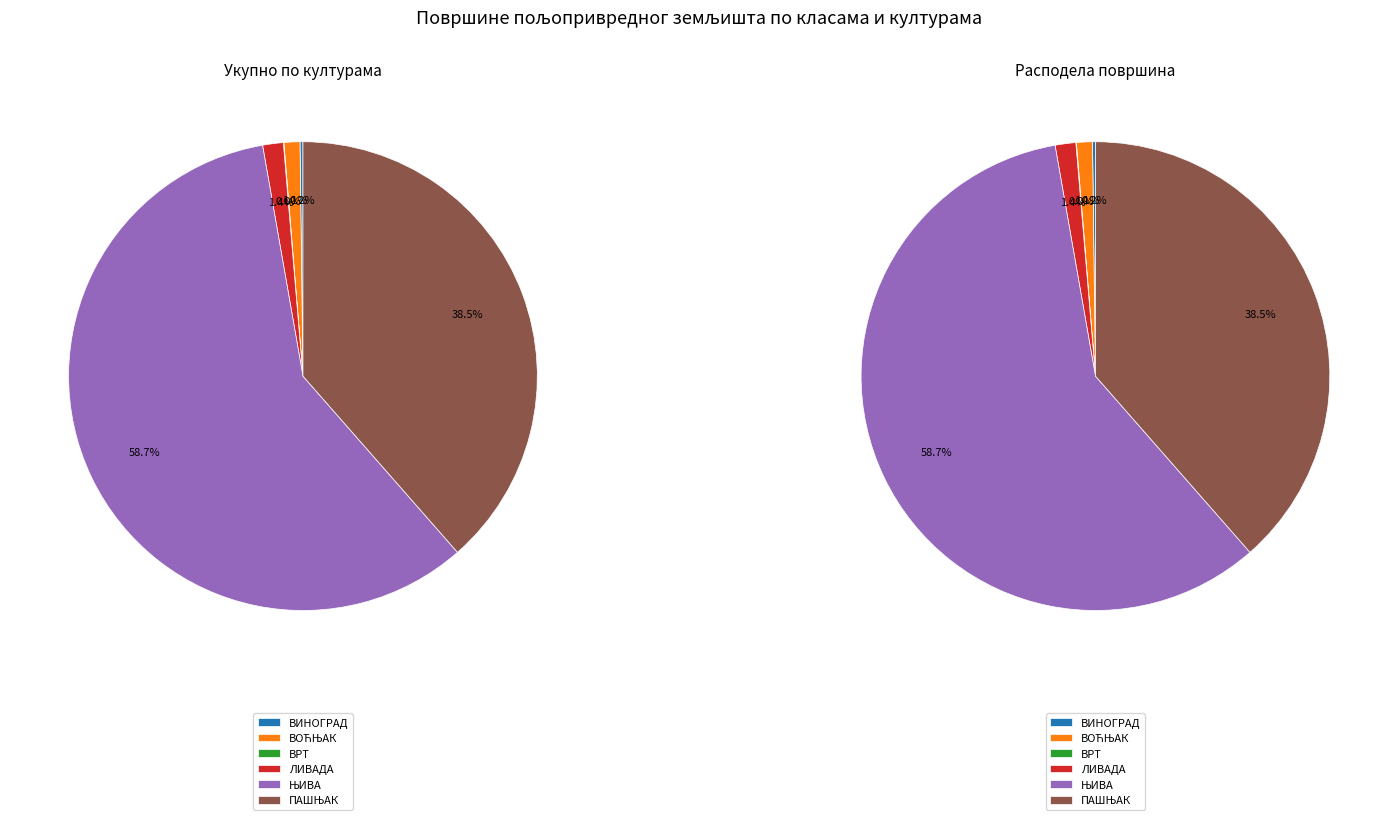

How many segments does this pie chart have?

6